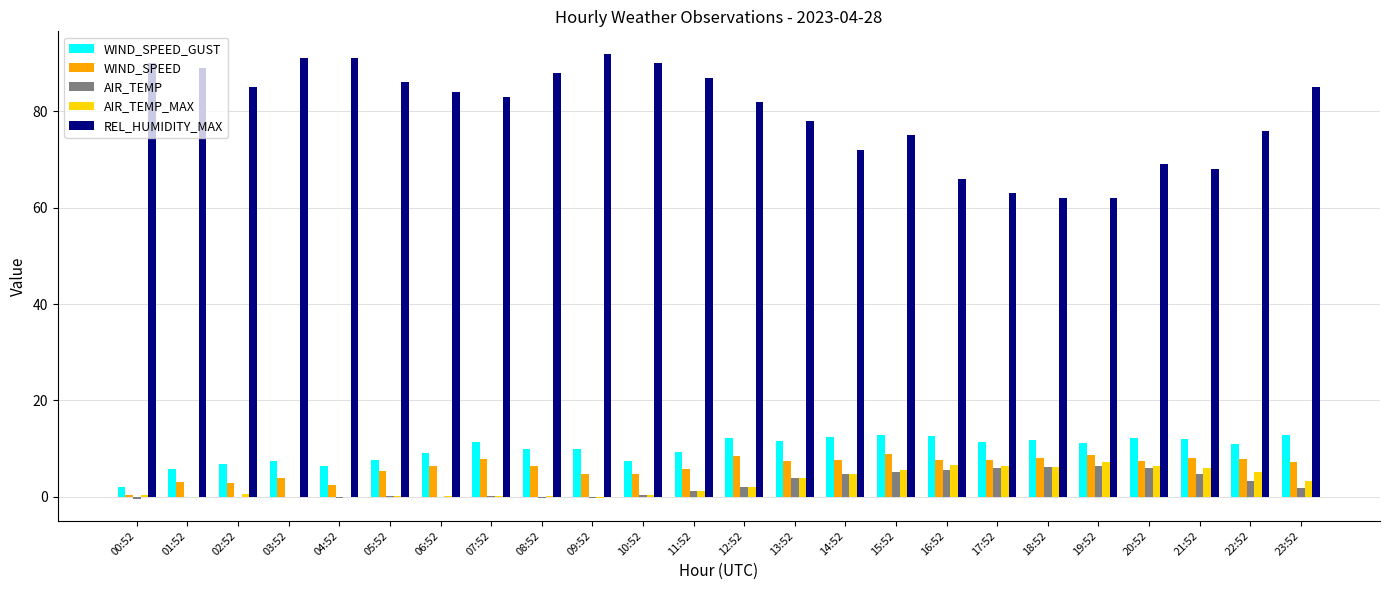

Which series has the widest spread of values?

REL_HUMIDITY_MAX